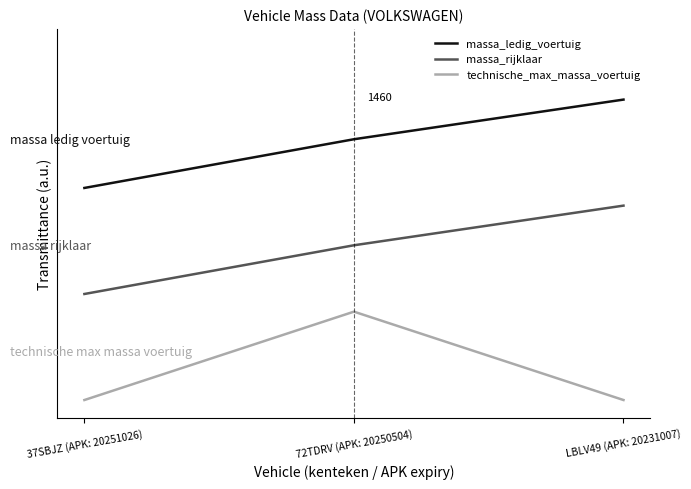

List the series in order of their peak value, lowest first.

technische_max_massa_voertuig, massa_rijklaar, massa_ledig_voertuig